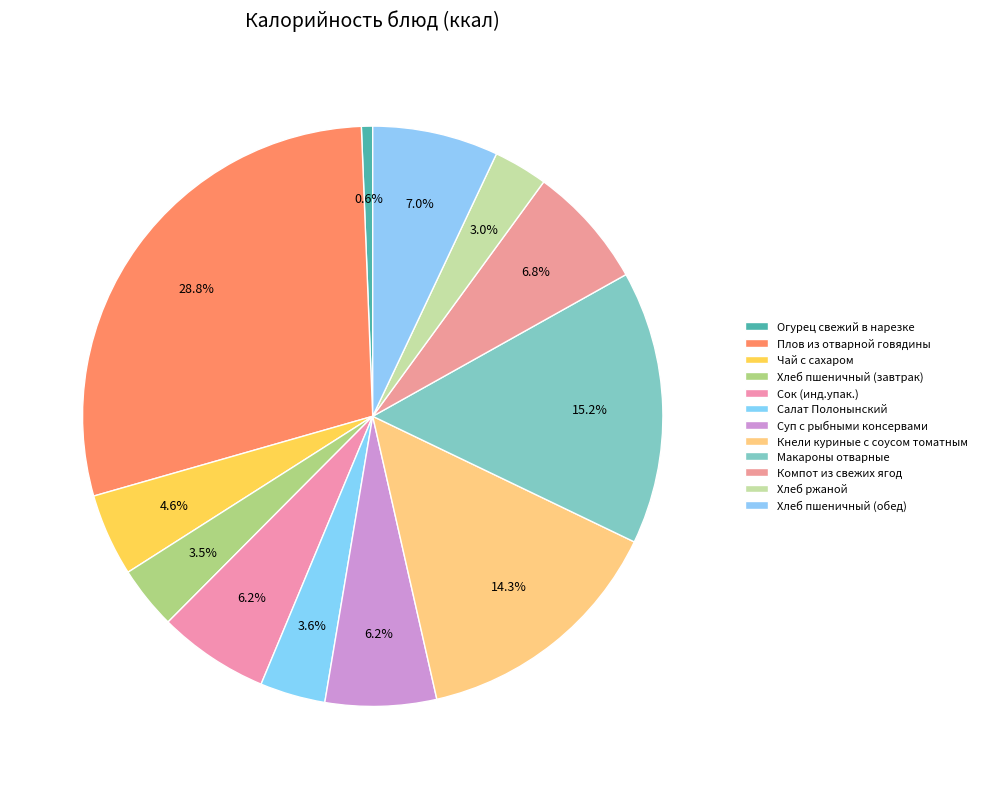

Which slice is the smallest?

Огурец свежий в нарезке